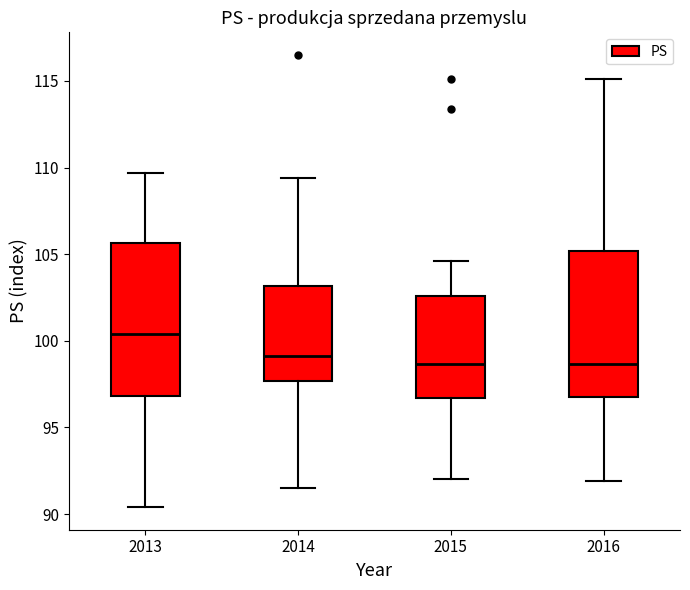

Where does the lower whisker of the box at x = 2014 end on the y-axis? The values are not printed on the chart, so give them approximately, as read against the axis.

91.5